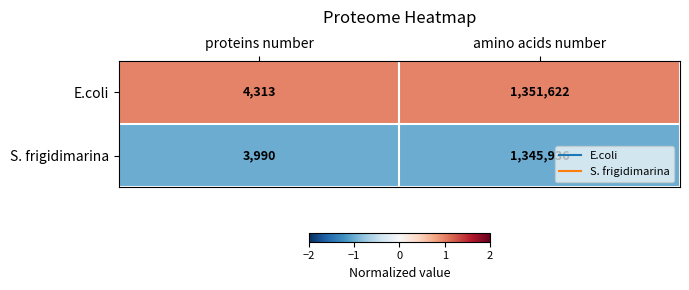

The value of E.coli at amino acids number is 1351622. True or false?

True